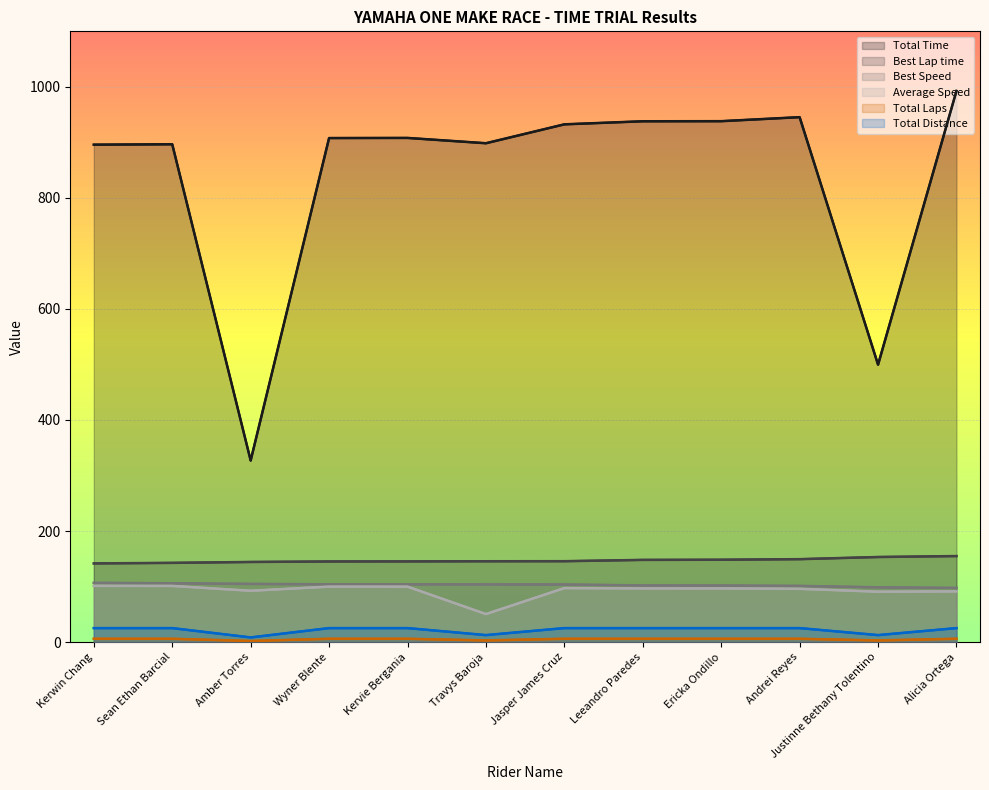

At which category does Average Speed reach its first local valley?

Amber Torres